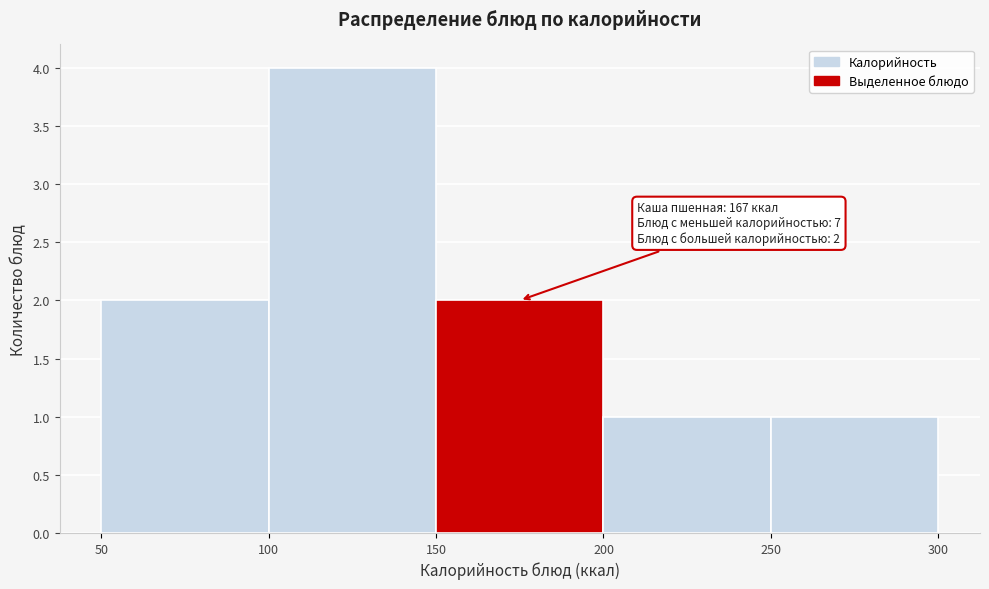

Over which range of the x-axis is the bar tallest?

100 to 150